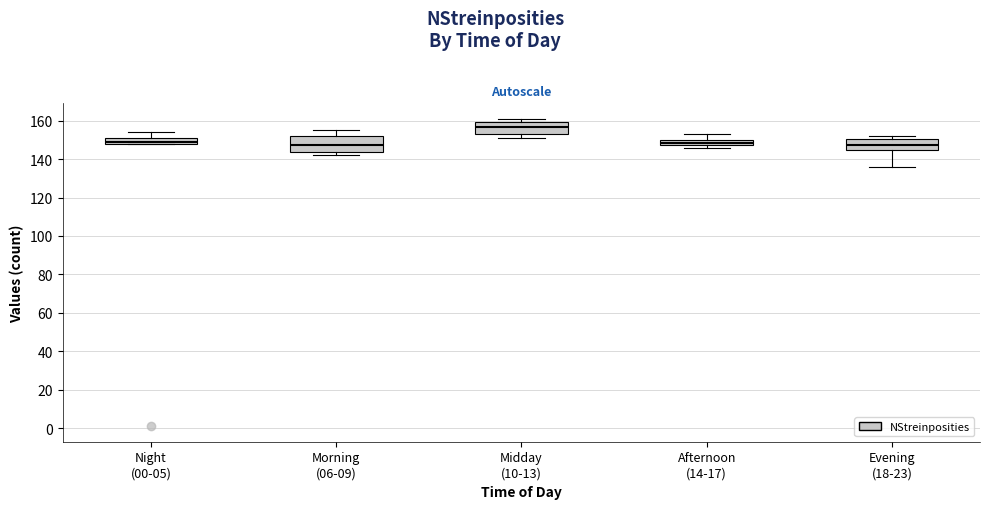

Comparing the boxes themselves (not the whiskers), which one is the tallest?

Morning (06-09)